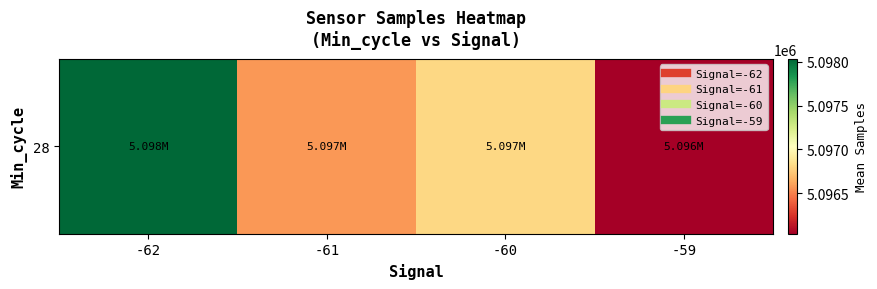

At which category does the chart reach its peak across all series?

-62